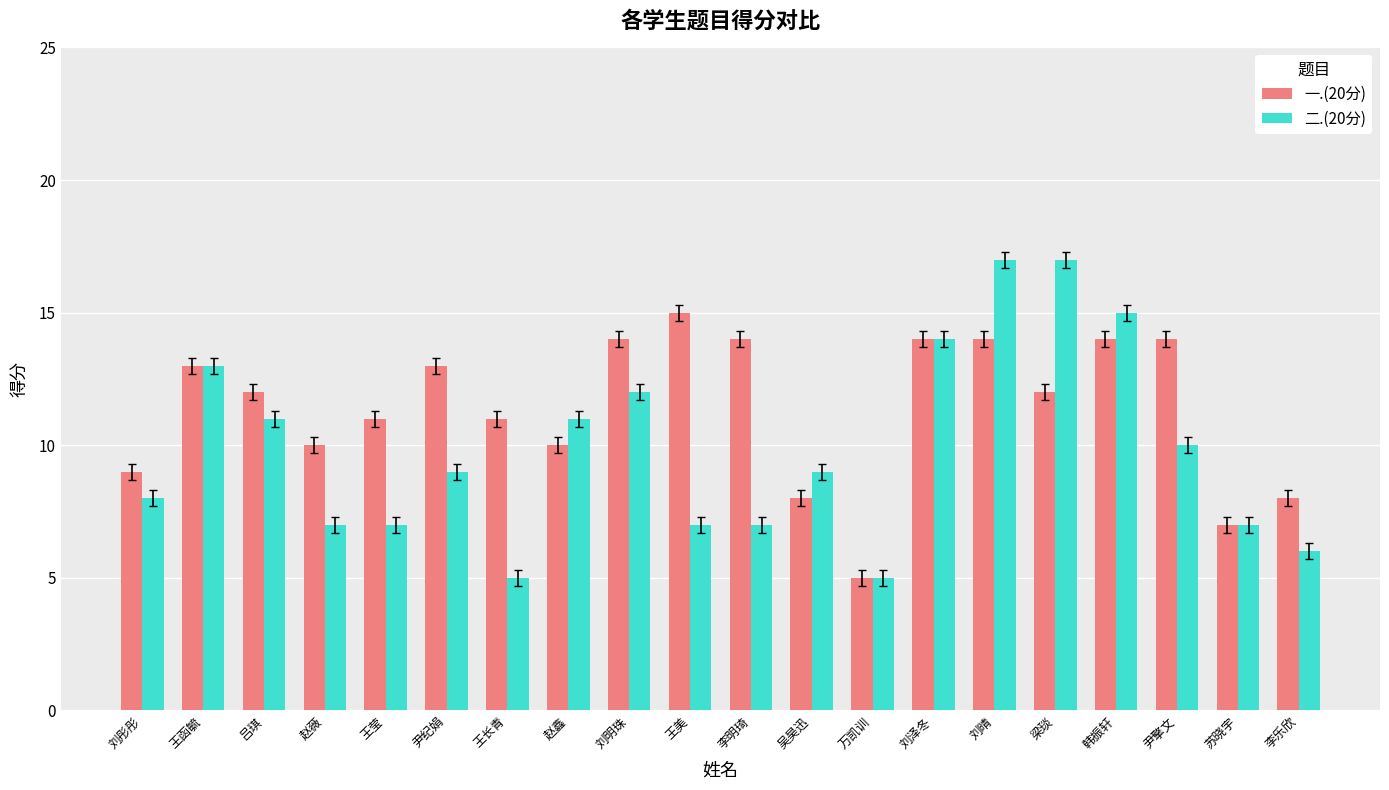

What is the difference between the maximum and minimum values in the 二.(20分) series?

12